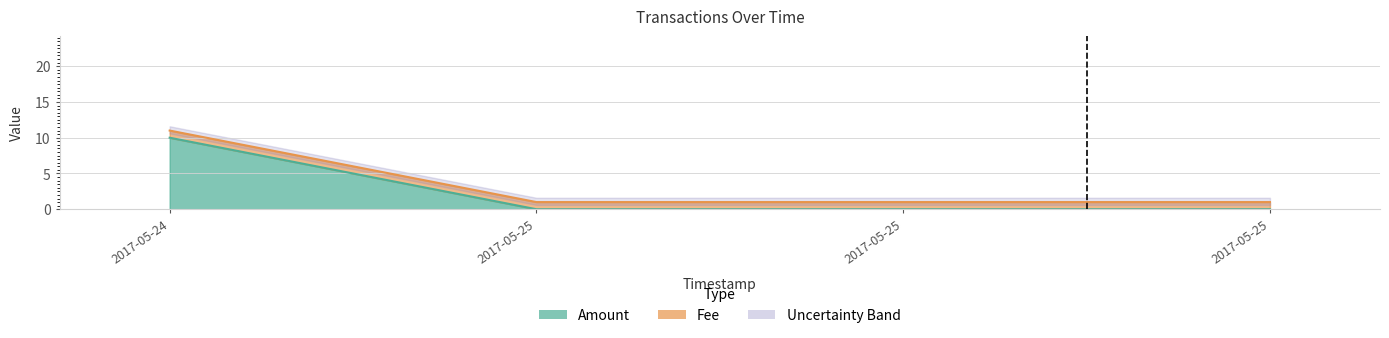

What is the label of the 1st point from the right?

2017-05-25 15:07:33